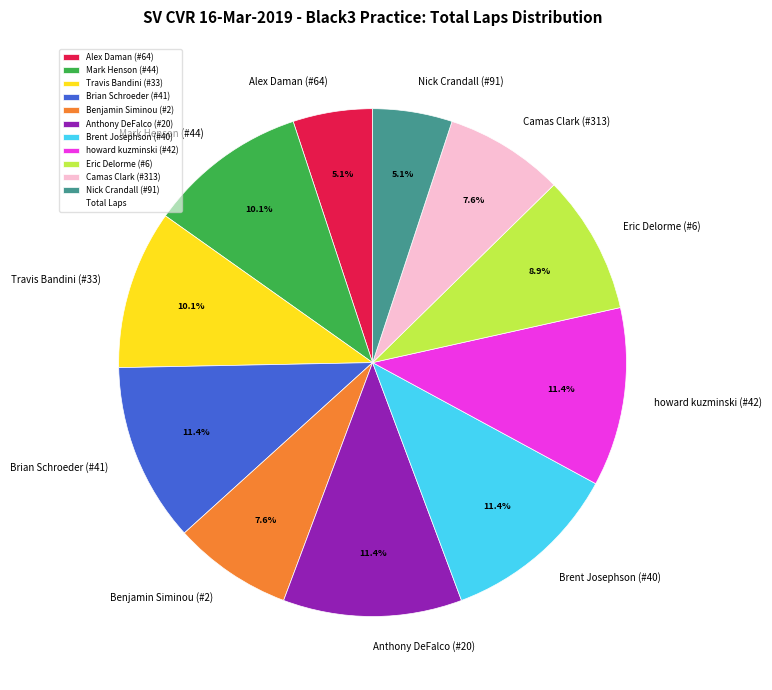

Does Camas Clark (#313) represent more than half of the total?

No